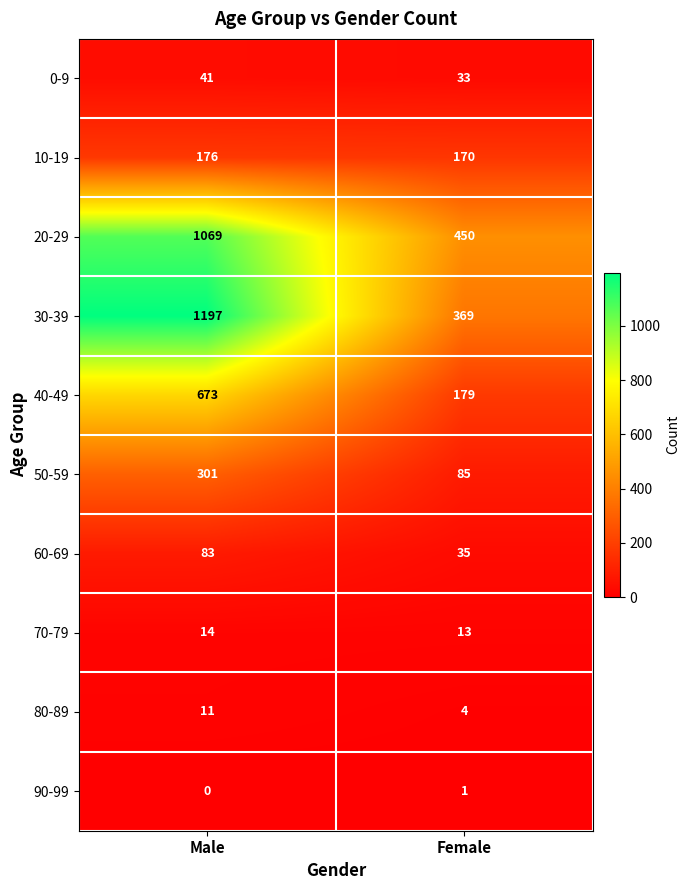

Where is 20-29 nearest to the value 759?

Female